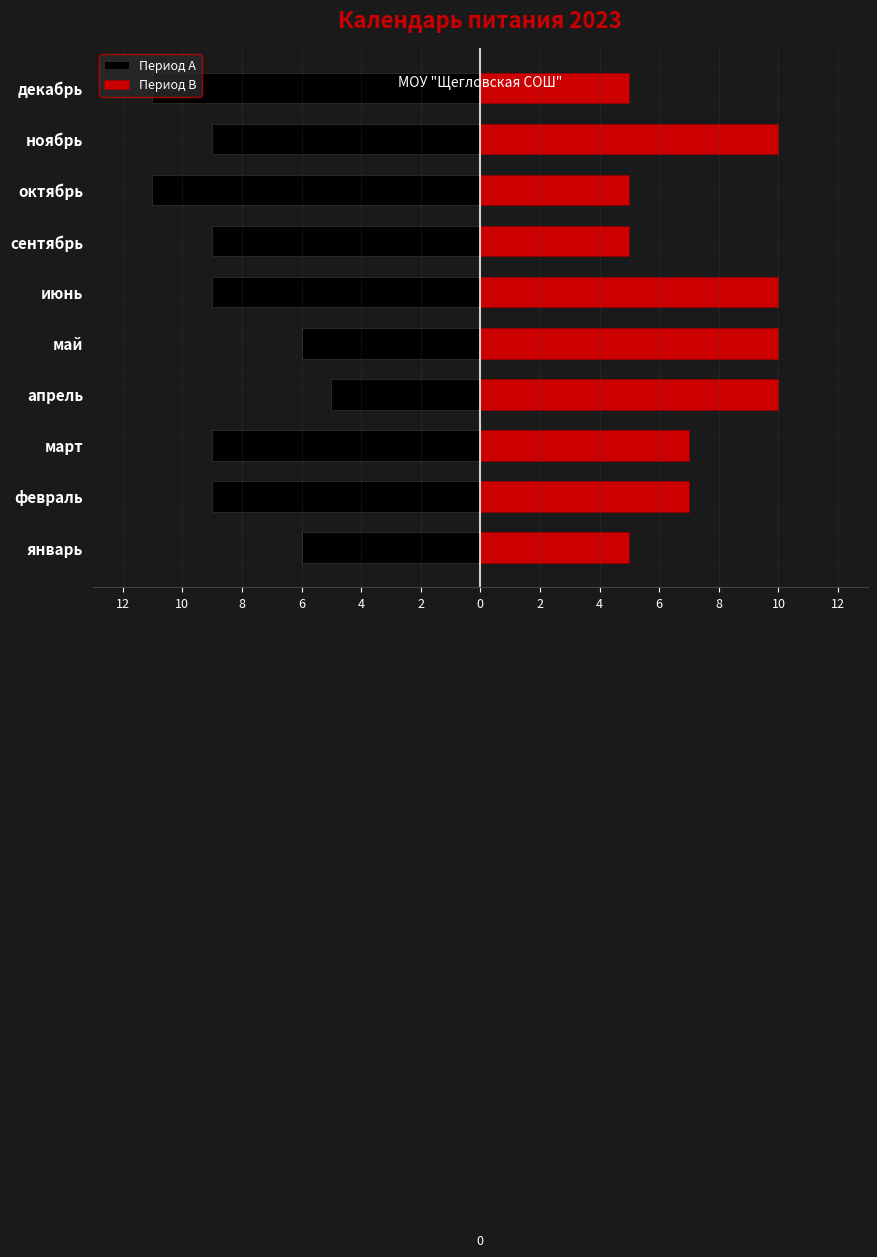

Are the bars grouped side by side (vs. stacked)?

Yes